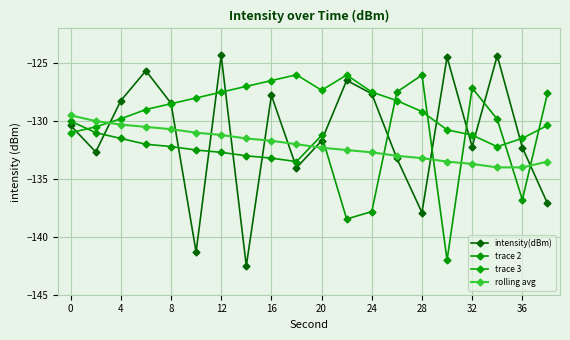

How many lines are shown in the chart?

4